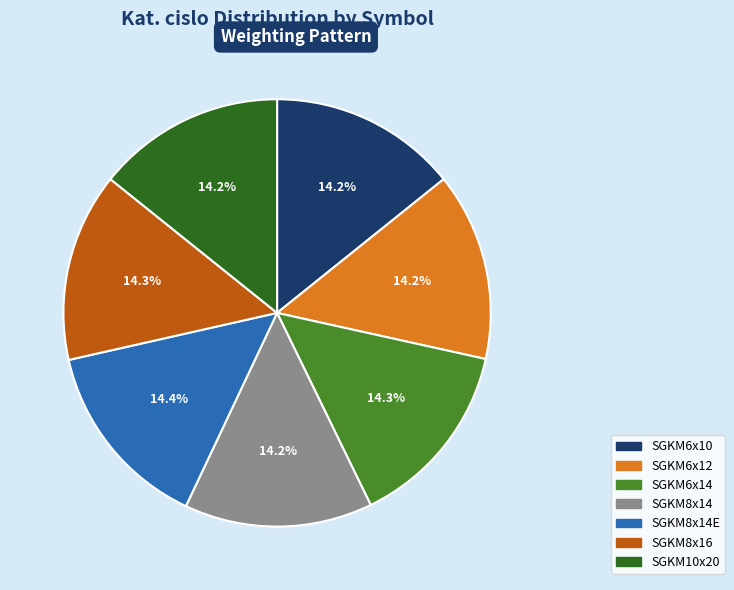

To the nearest percent, what percentage of the pie is SGKM6x10?

14%